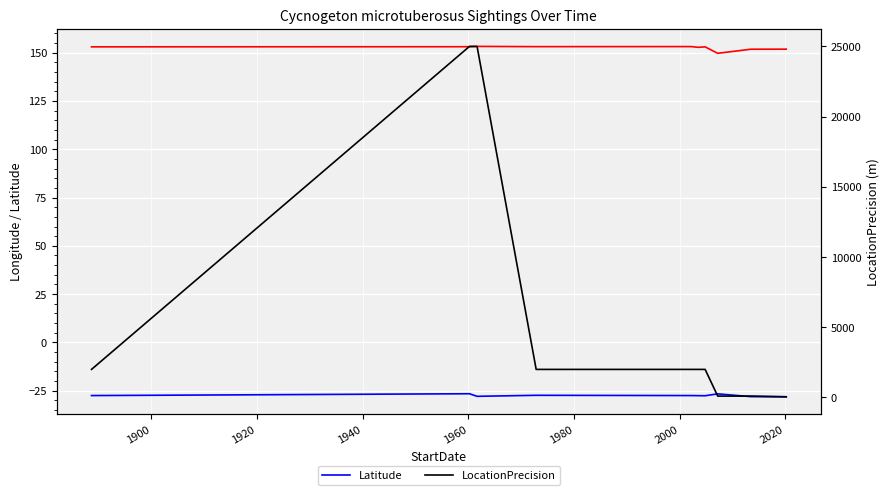

How many lines are shown in the chart?

3